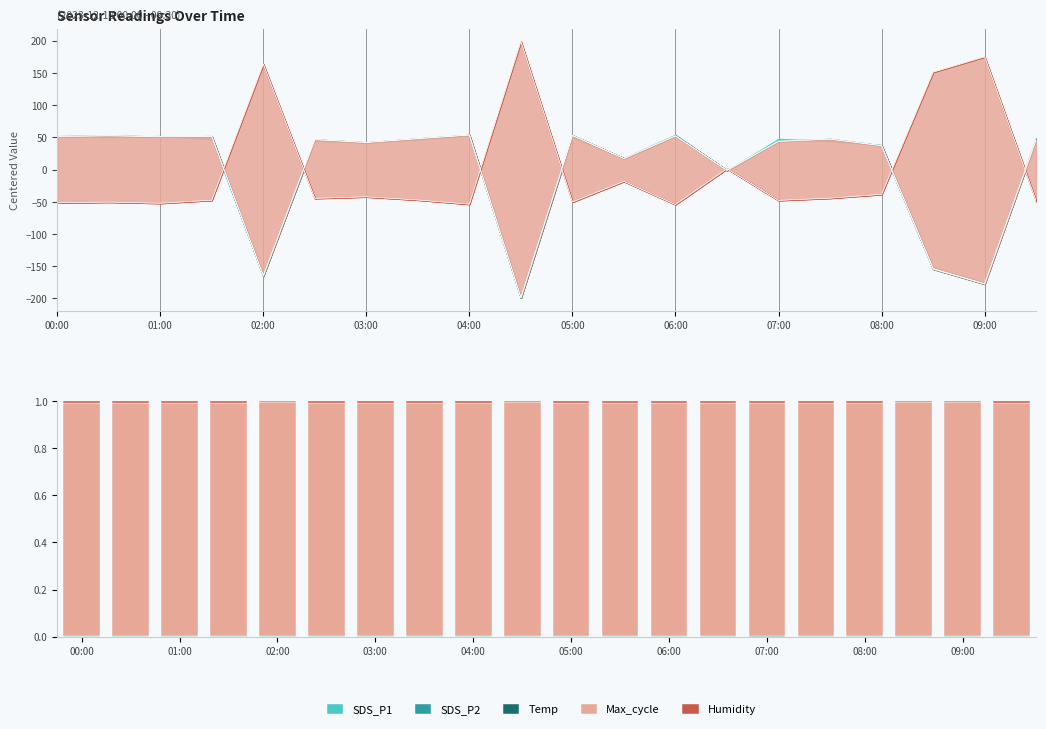

What position from the left is 03:00?

4